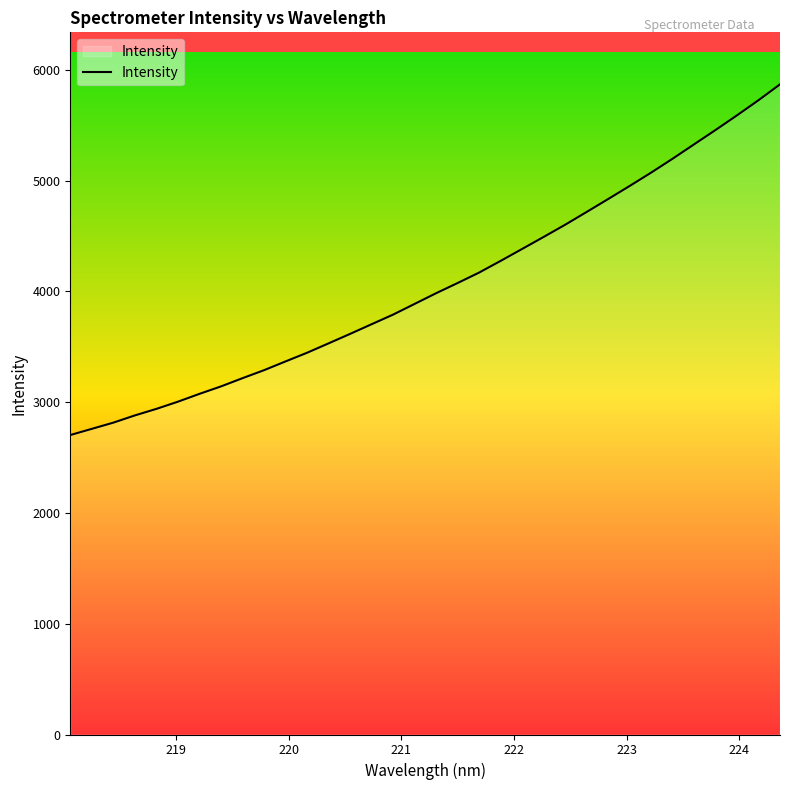

True or false: the data has more than 0 interior local peaks.

False